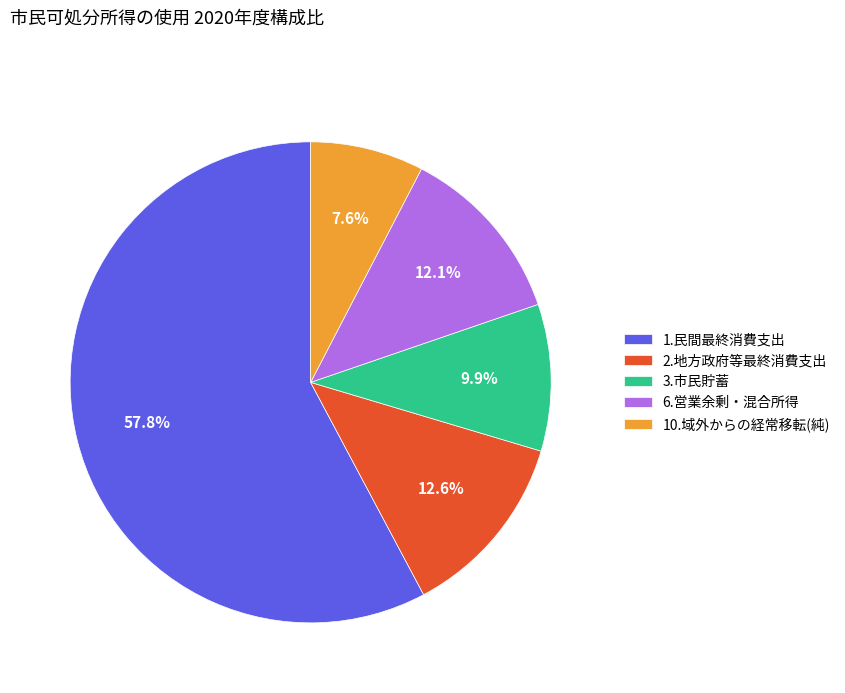

Does any single category account for the majority?

Yes